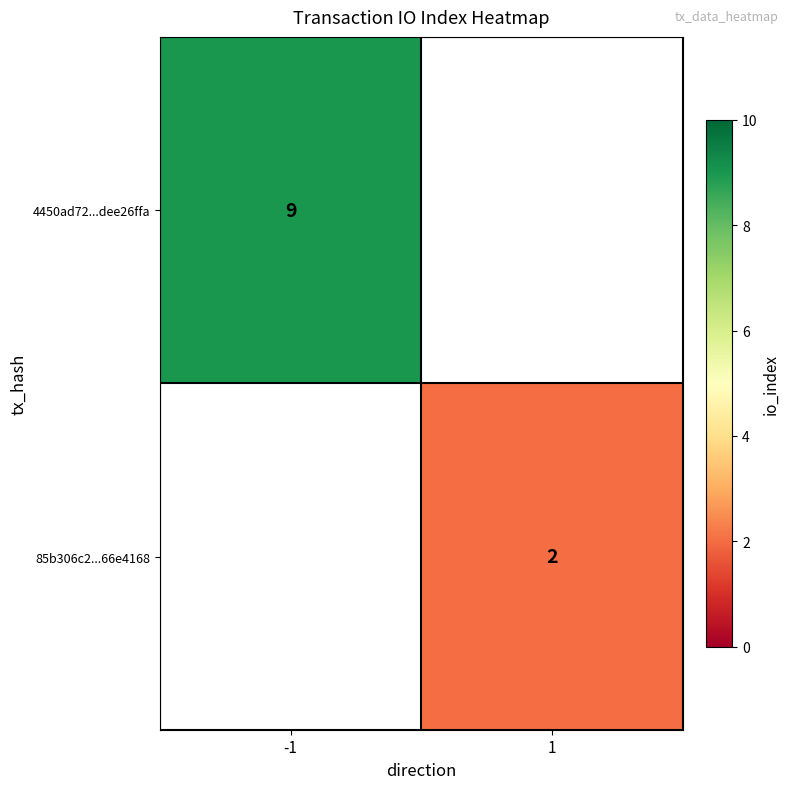

The 85b306c2...66e4168 series shows 1 at 1. True or false?

False